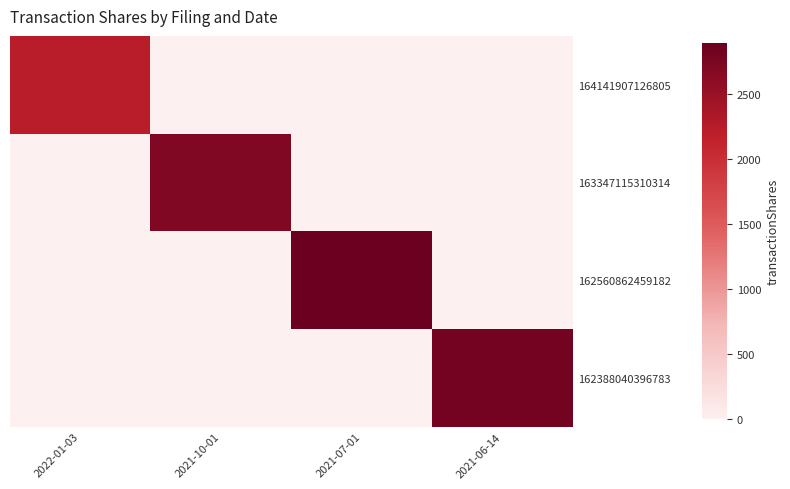

Reading left to right, list all the values displayed in this chart.

164141907126805: 2022-01-03=2225	2021-10-01=0	2021-07-01=0	2021-06-14=0
163347115310314: 2022-01-03=0	2021-10-01=2696	2021-07-01=0	2021-06-14=0
162560862459182: 2022-01-03=0	2021-10-01=0	2021-07-01=2888	2021-06-14=0
162388040396783: 2022-01-03=0	2021-10-01=0	2021-07-01=0	2021-06-14=2808